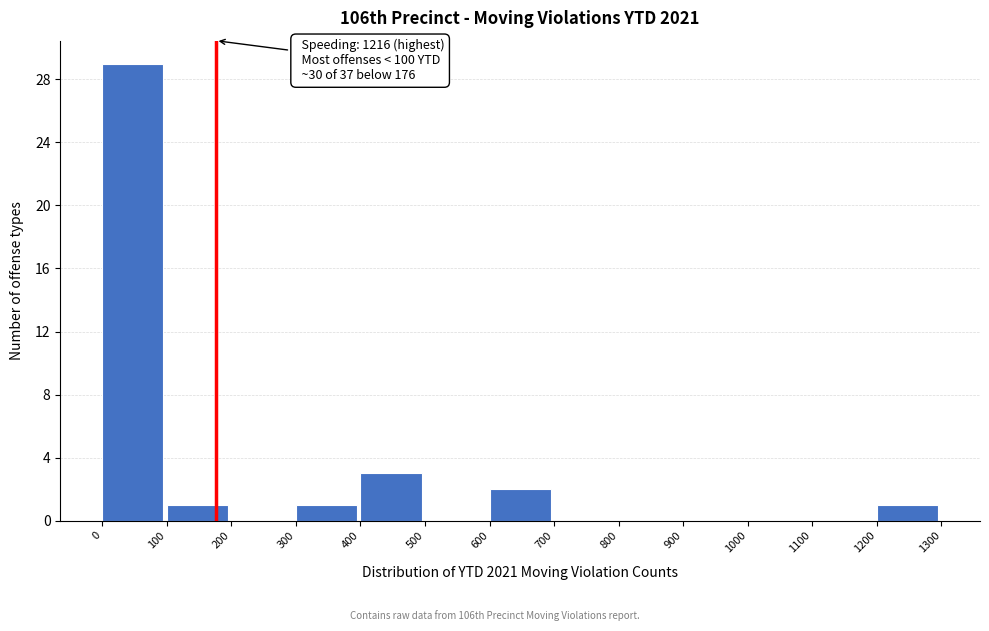

Over which range of the x-axis is the bar tallest?

0 to 100